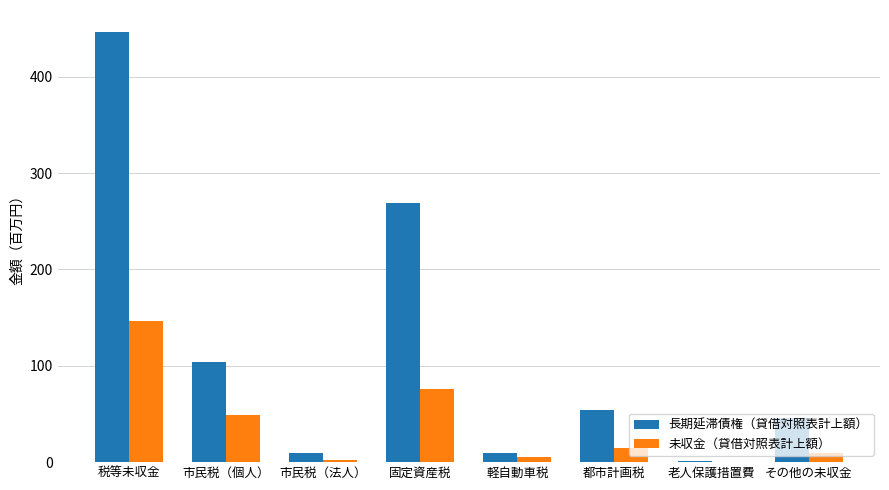

True or false: 長期延滞債権（貸借対照表計上額） has a value of 54 at 都市計画税.

True